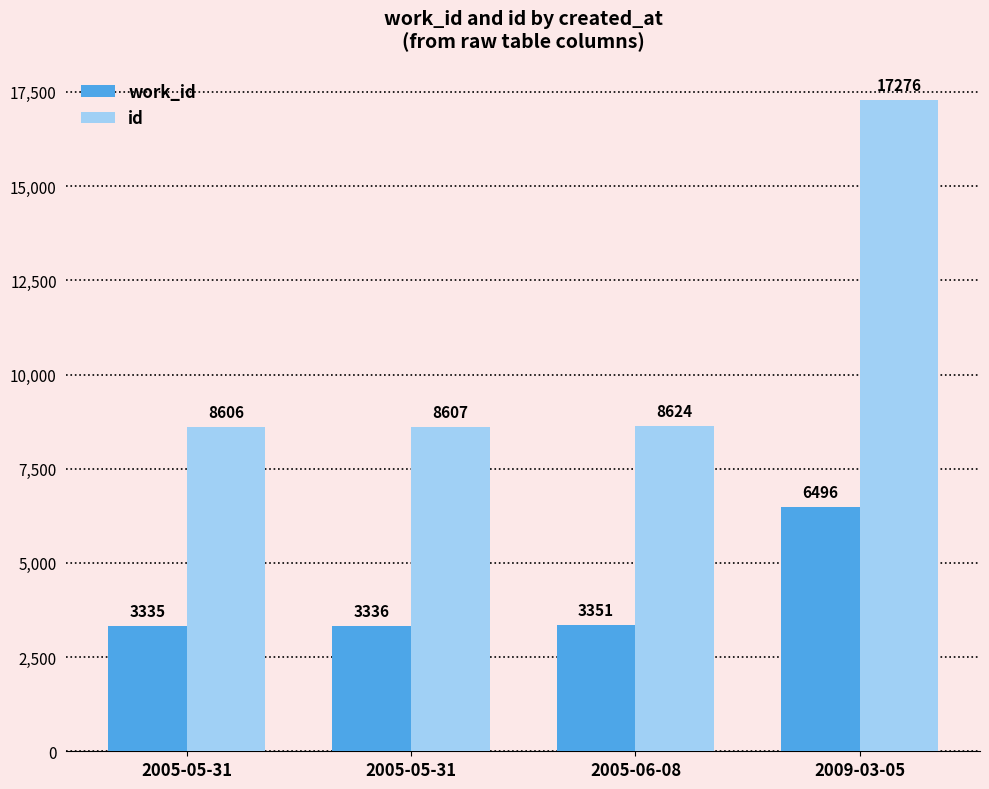

Is it true that work_id equals 3351 at 2005-06-08?

True